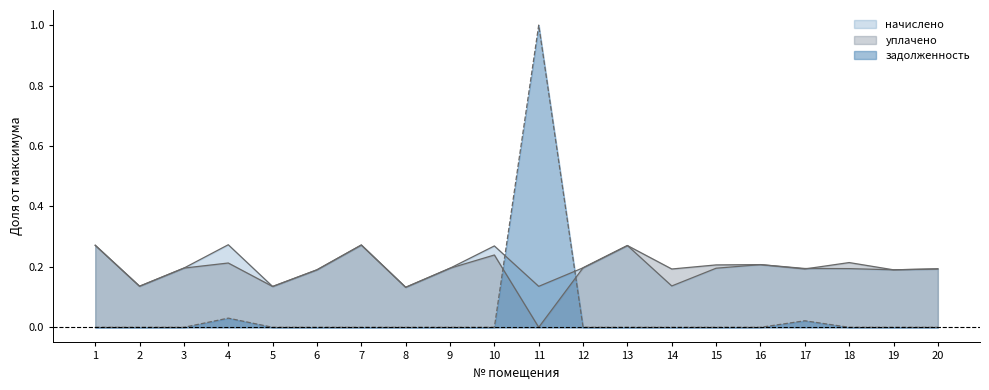

Between 5 and 10, which is larger?

10